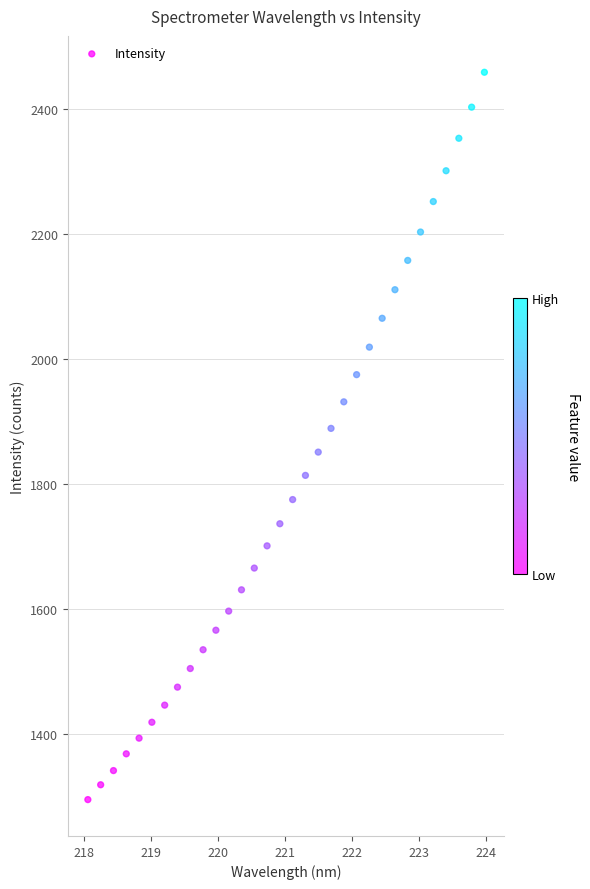

What is the range of Y values (max minus min)?

1164.4